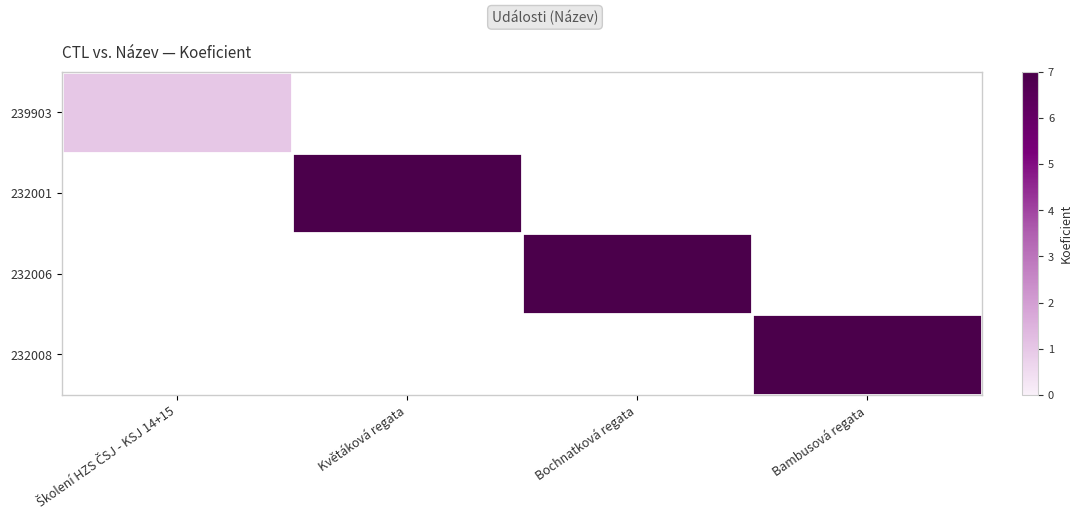

At which category does the chart reach its minimum across all series?

Květáková regata